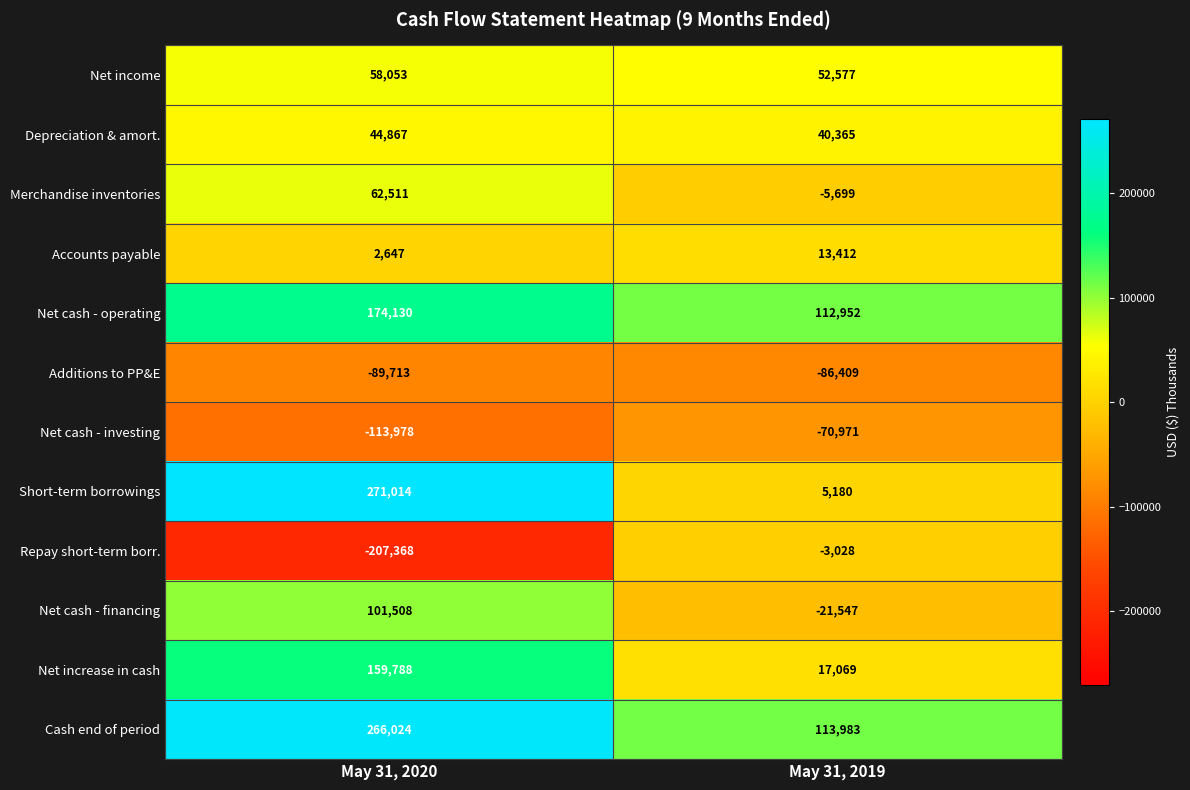

What is the highest value of the Depreciation & amort. series?

44867